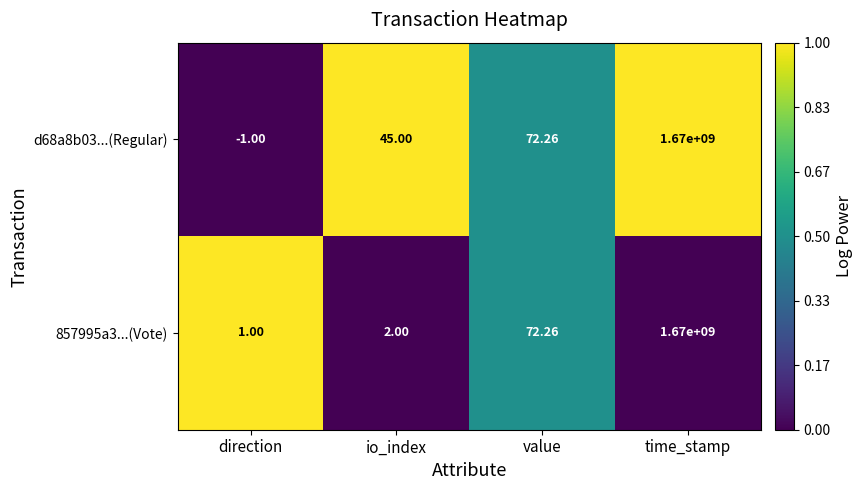

At which category is the sum across all series the highest?

time_stamp